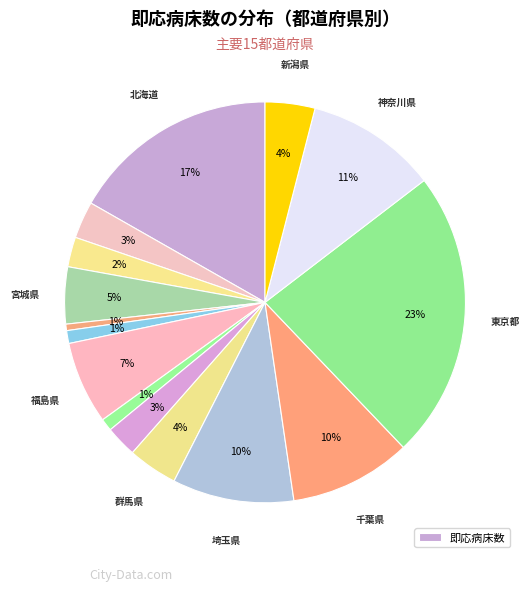

To the nearest percent, what is the average slice percentage?

7%